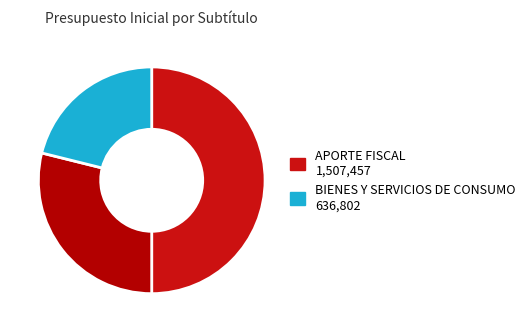

Which category has the biggest portion of the pie?

APORTE FISCAL